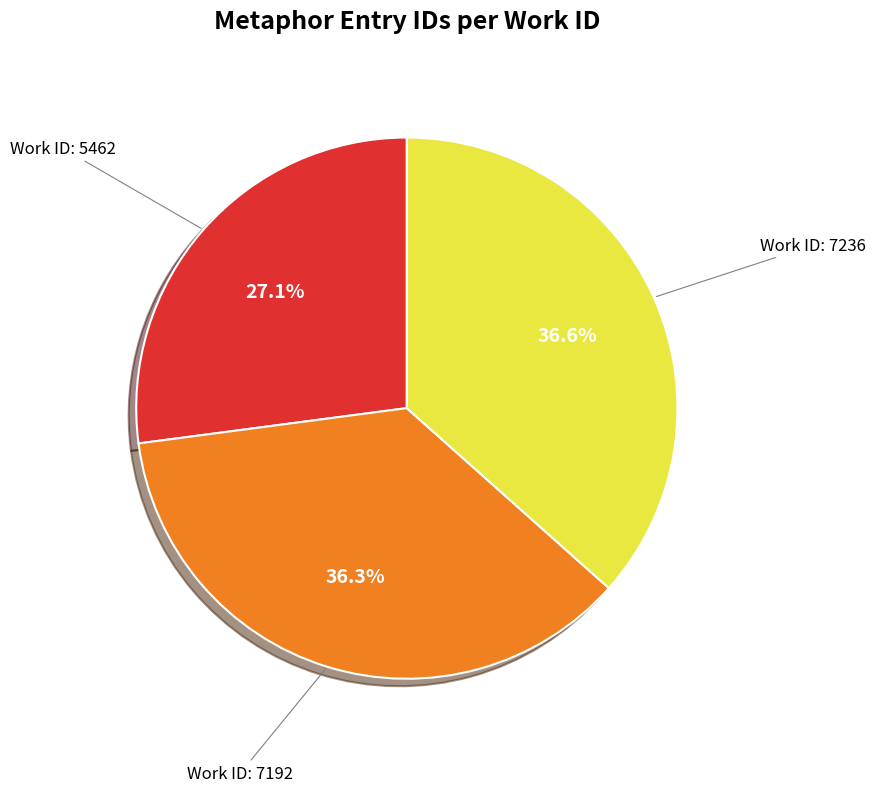

Is there a majority slice in this chart?

No